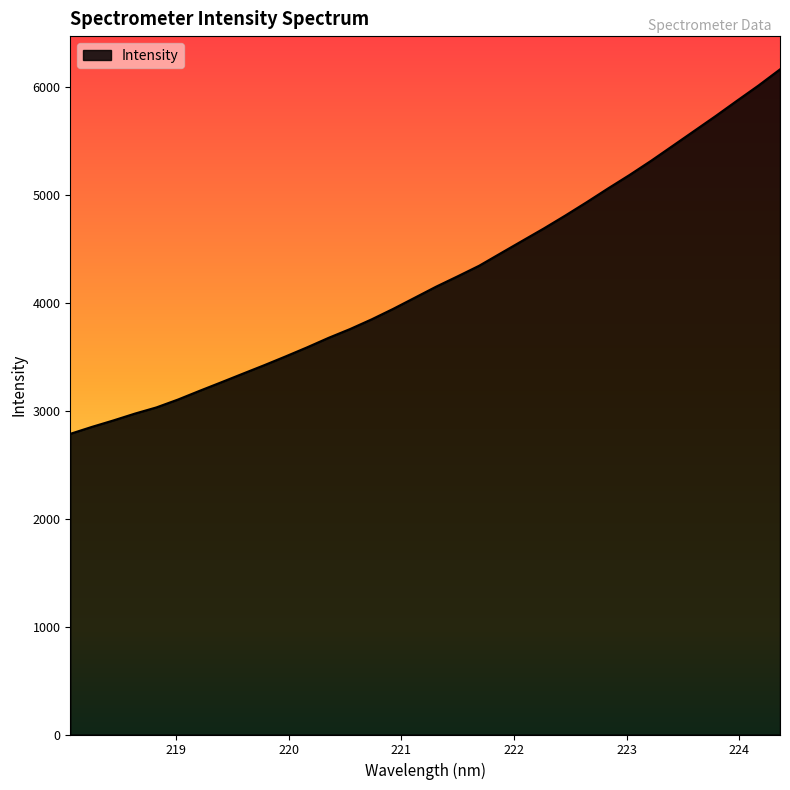

What is the difference between the maximum and minimum values?

3378.4